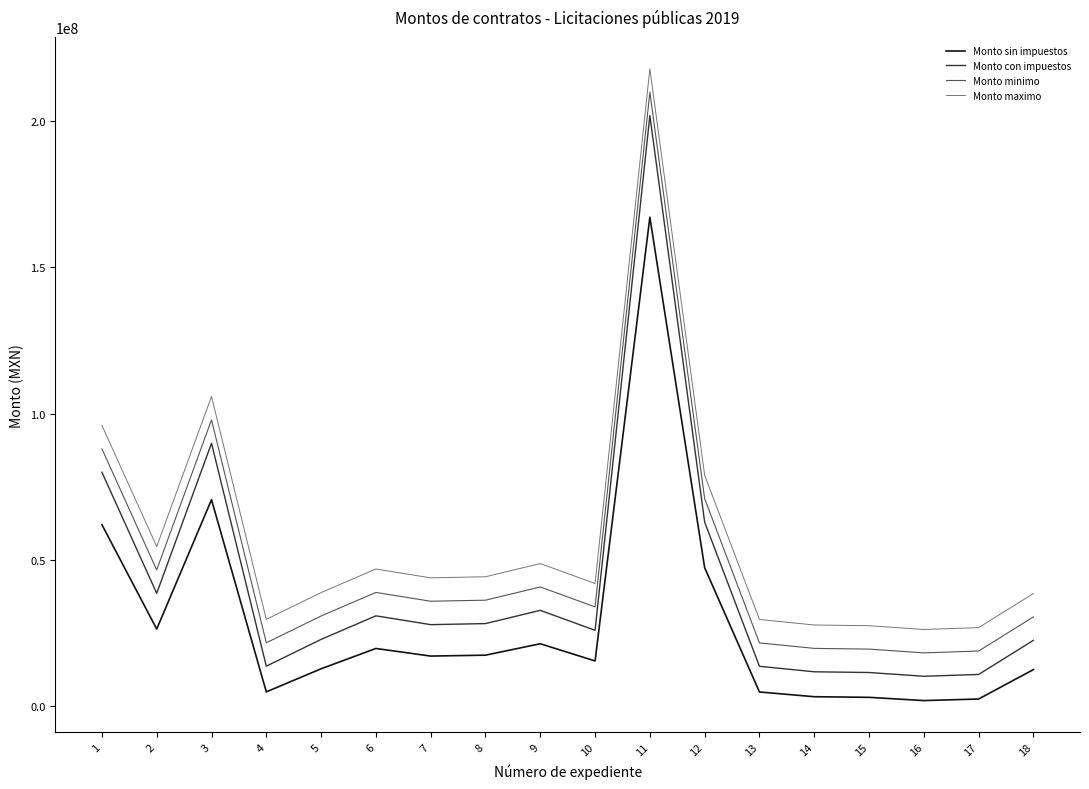

At which category is the sum across all series the highest?

11